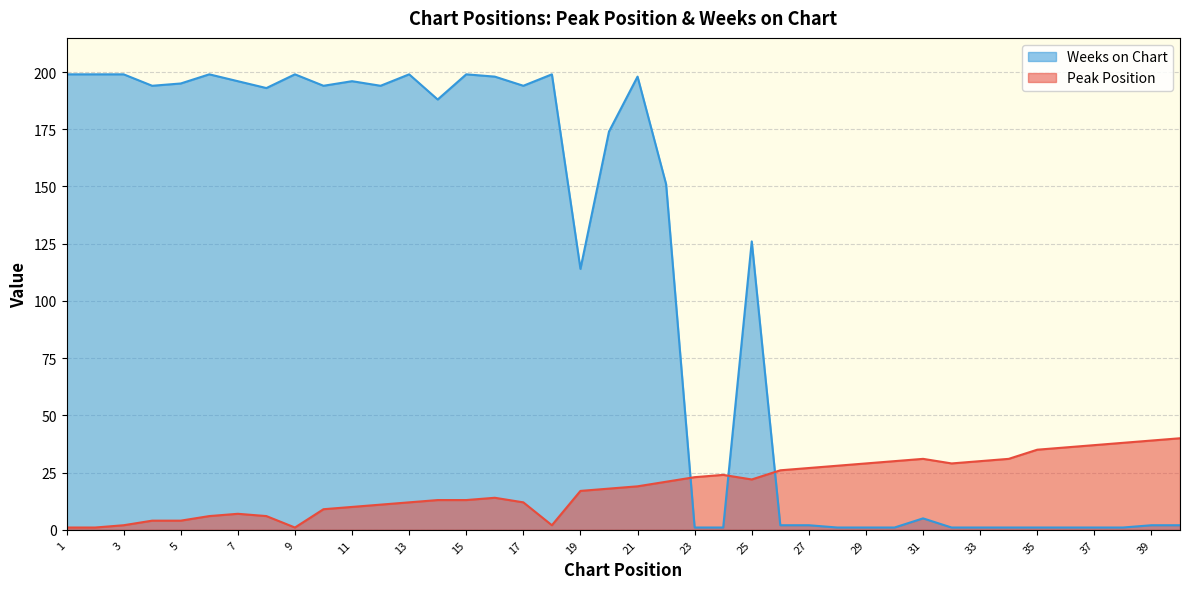

The value of Peak Position at 29 is 29. True or false?

True